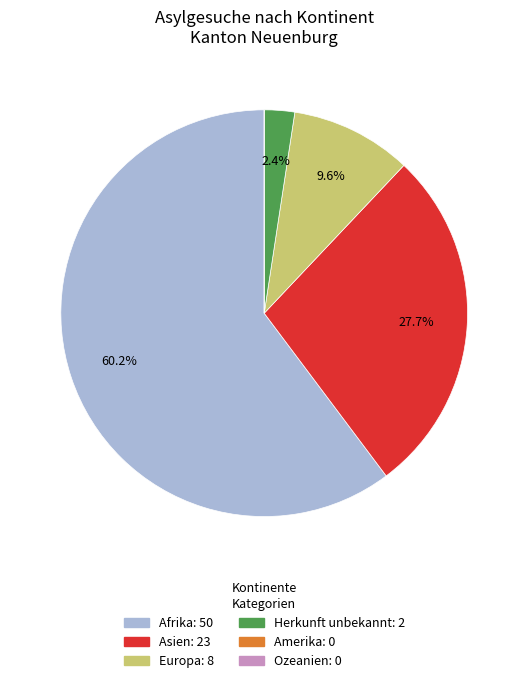

True or false: Afrika accounts for 68% of the total.

False